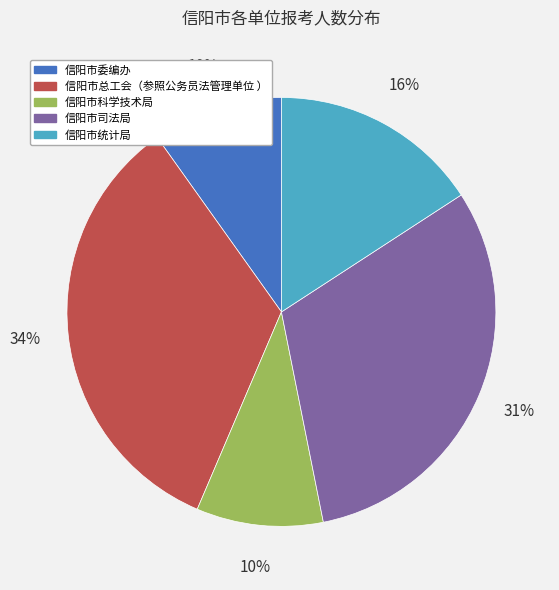

How many slices are in this pie chart?

5